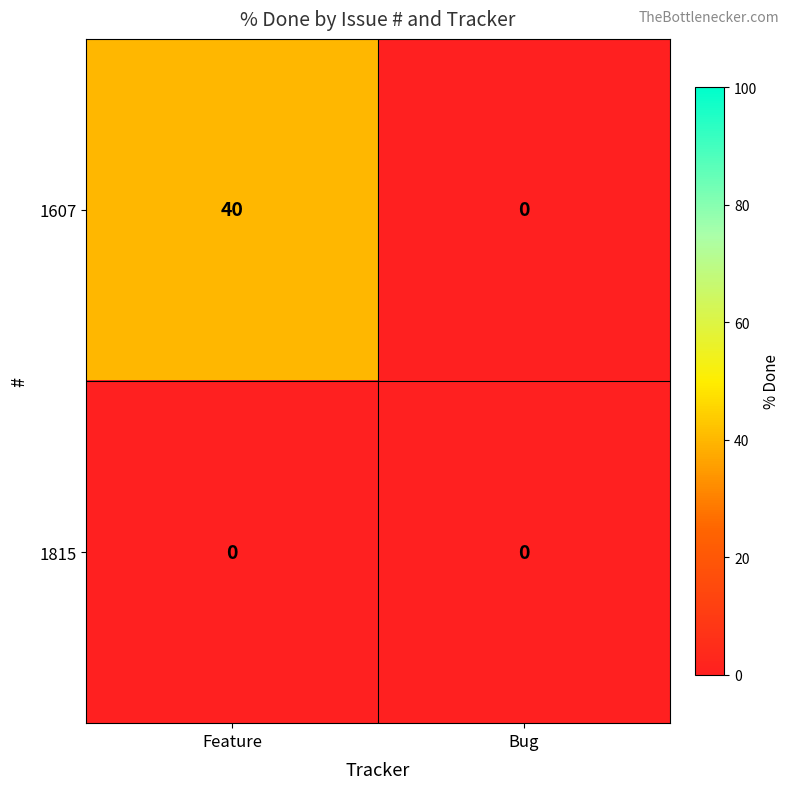

What is the difference between the highest and lowest values at Feature?

40